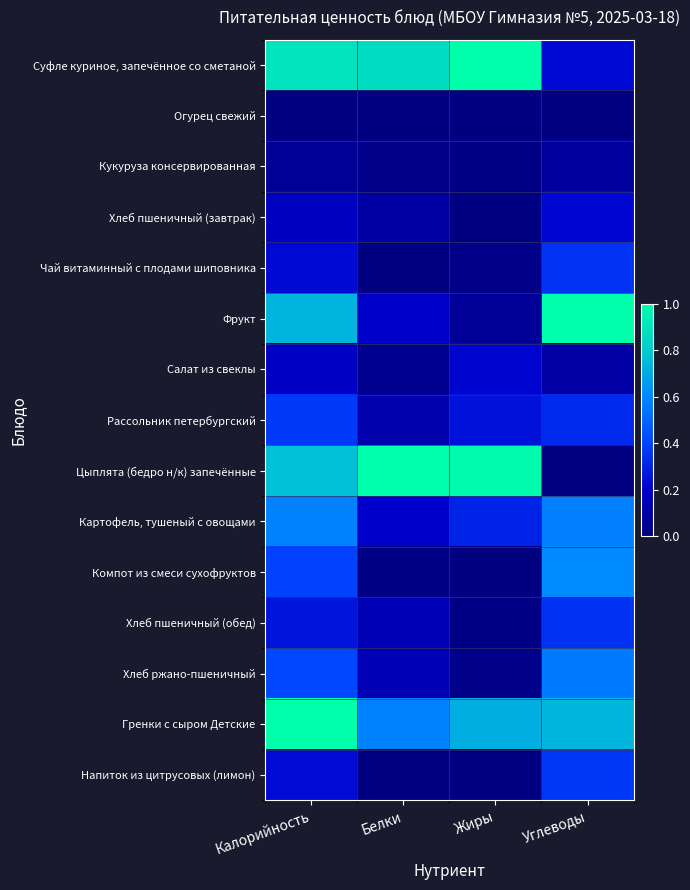

Reading left to right, list all the values displayed in this chart.

Суфле куриное, запечённое со сметаной: Калорийность=0.9	Белки=0.9	Жиры=1.0	Углеводы=0.2
Огурец свежий: Калорийность=0.0	Белки=0.0	Жиры=0.0	Углеводы=0.0
Кукуруза консервированная: Калорийность=0.1	Белки=0.0	Жиры=0.0	Углеводы=0.1
Хлеб пшеничный (завтрак): Калорийность=0.2	Белки=0.1	Жиры=0.0	Углеводы=0.2
Чай витаминный с плодами шиповника: Калорийность=0.2	Белки=0.0	Жиры=0.0	Углеводы=0.4
Фрукт: Калорийность=0.7	Белки=0.2	Жиры=0.1	Углеводы=1.0
Салат из свеклы: Калорийность=0.2	Белки=0.0	Жиры=0.2	Углеводы=0.1
Рассольник петербургский: Калорийность=0.4	Белки=0.1	Жиры=0.3	Углеводы=0.3
Цыплята (бедро н/к) запечённые: Калорийность=0.8	Белки=1.0	Жиры=1.0	Углеводы=0.0
Картофель, тушеный с овощами: Калорийность=0.6	Белки=0.2	Жиры=0.3	Углеводы=0.6
Компот из смеси сухофруктов: Калорийность=0.4	Белки=0.0	Жиры=0.0	Углеводы=0.6
Хлеб пшеничный (обед): Калорийность=0.3	Белки=0.1	Жиры=0.0	Углеводы=0.3
Хлеб ржано-пшеничный: Калорийность=0.4	Белки=0.1	Жиры=0.0	Углеводы=0.6
Гренки с сыром Детские: Калорийность=1.0	Белки=0.6	Жиры=0.7	Углеводы=0.7
Напиток из цитрусовых (лимон): Калорийность=0.2	Белки=0.0	Жиры=0.0	Углеводы=0.4